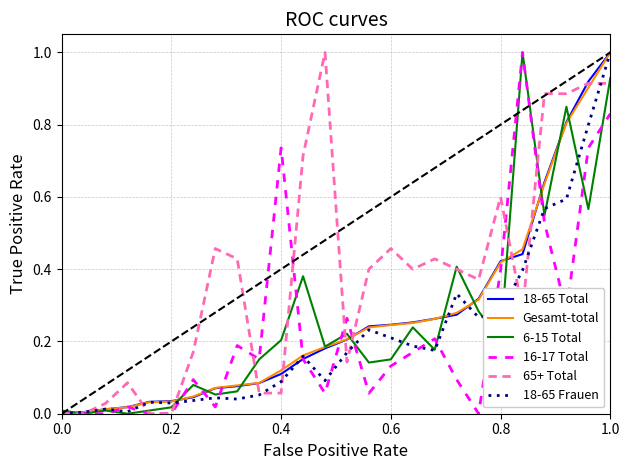

What is the greatest value displayed?

1.0